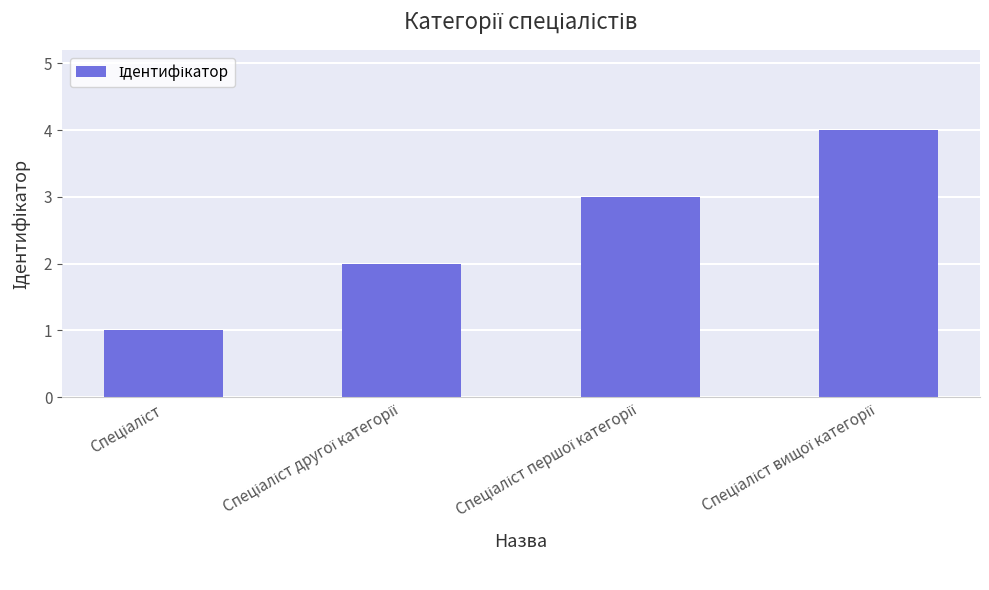

What is the difference between the maximum and minimum values?

3